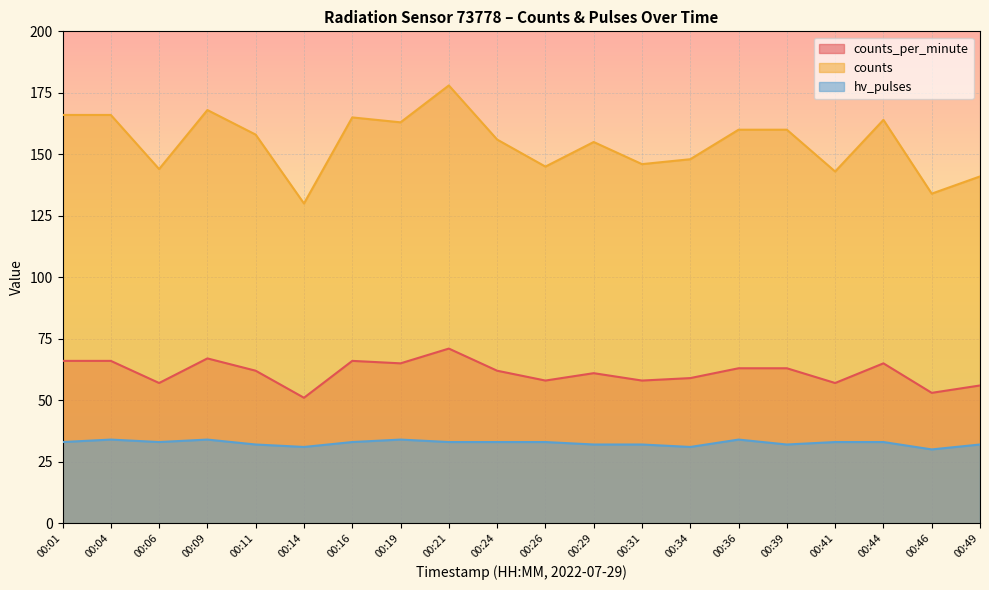

What is the highest value of the hv_pulses series?

34